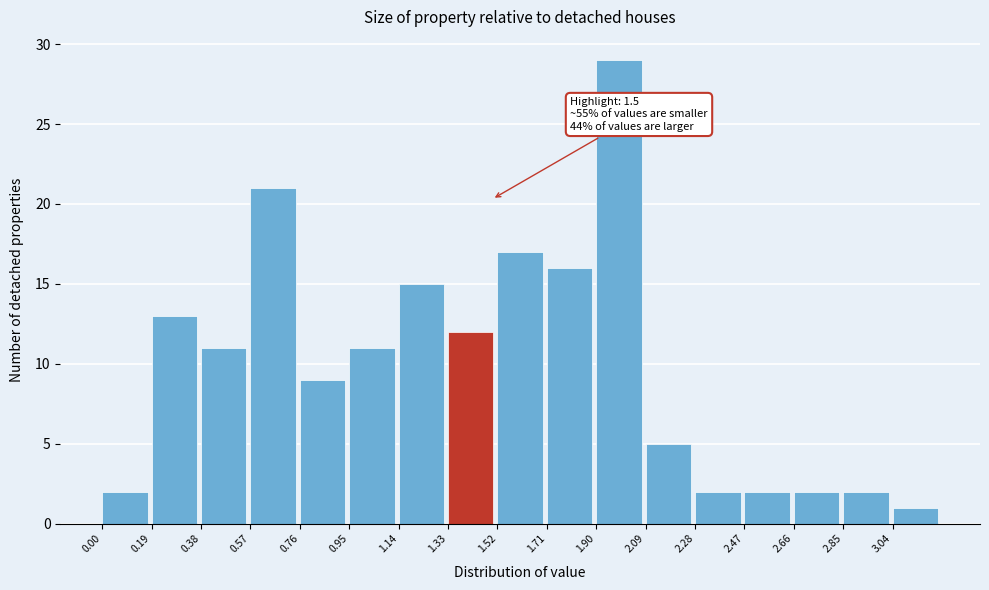

Over which range of the x-axis is the bar tallest?

1.90 to 2.09